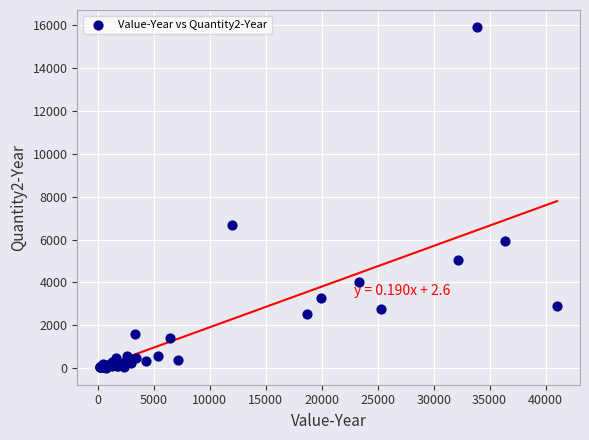

What Y value in the scatter plot is closest to 7970?

6680